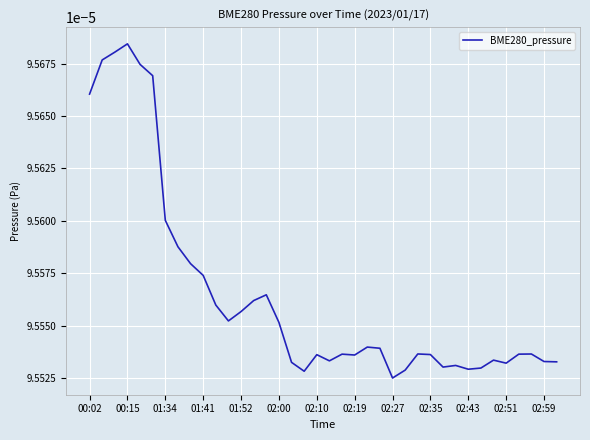

How many lines are shown in the chart?

1